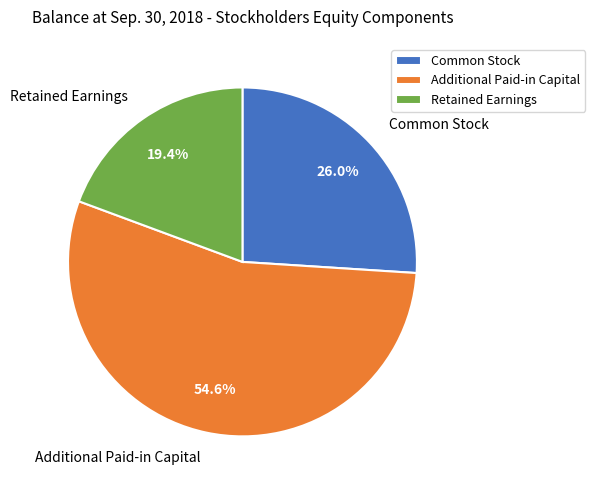

What is the smallest slice in the pie chart?

Retained Earnings